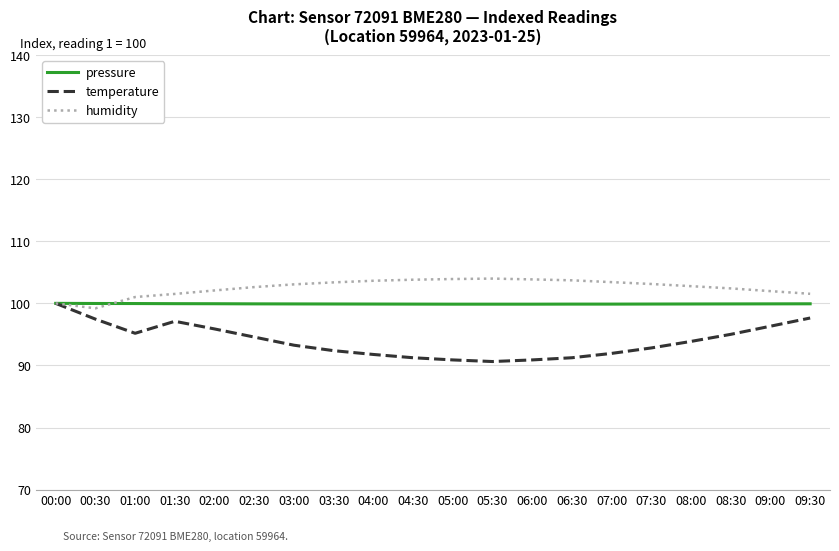

List the series in order of their overall mean, highest first.

humidity, pressure, temperature